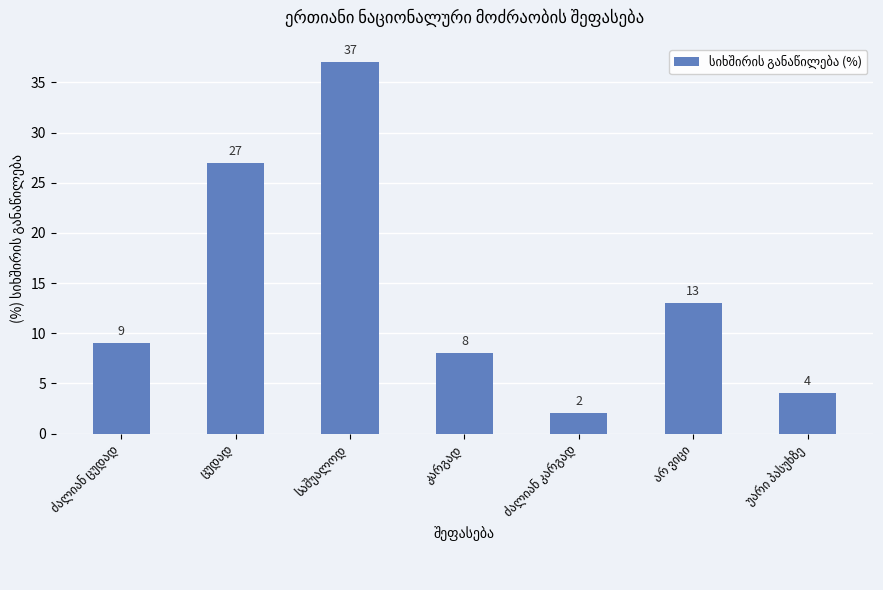

What is the maximum value shown in the chart?

37